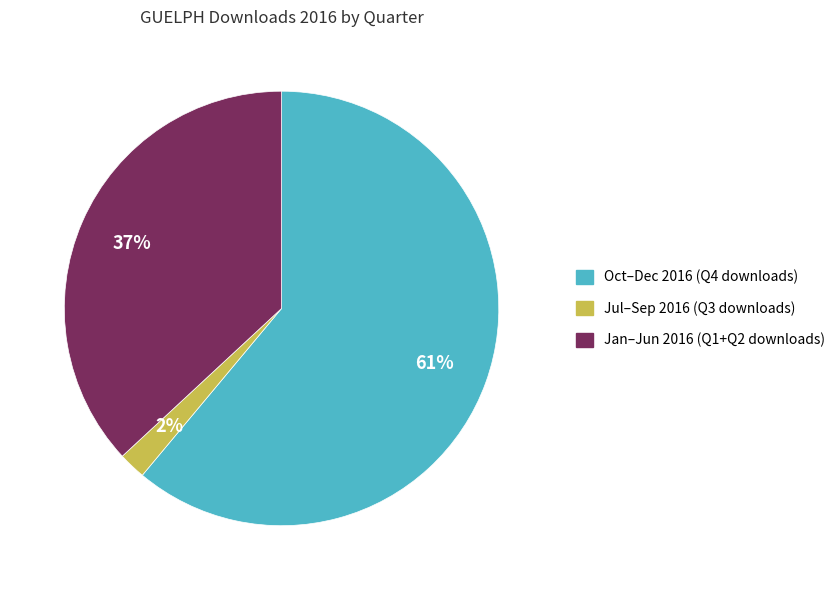

To the nearest percent, what is the average slice percentage?

33%